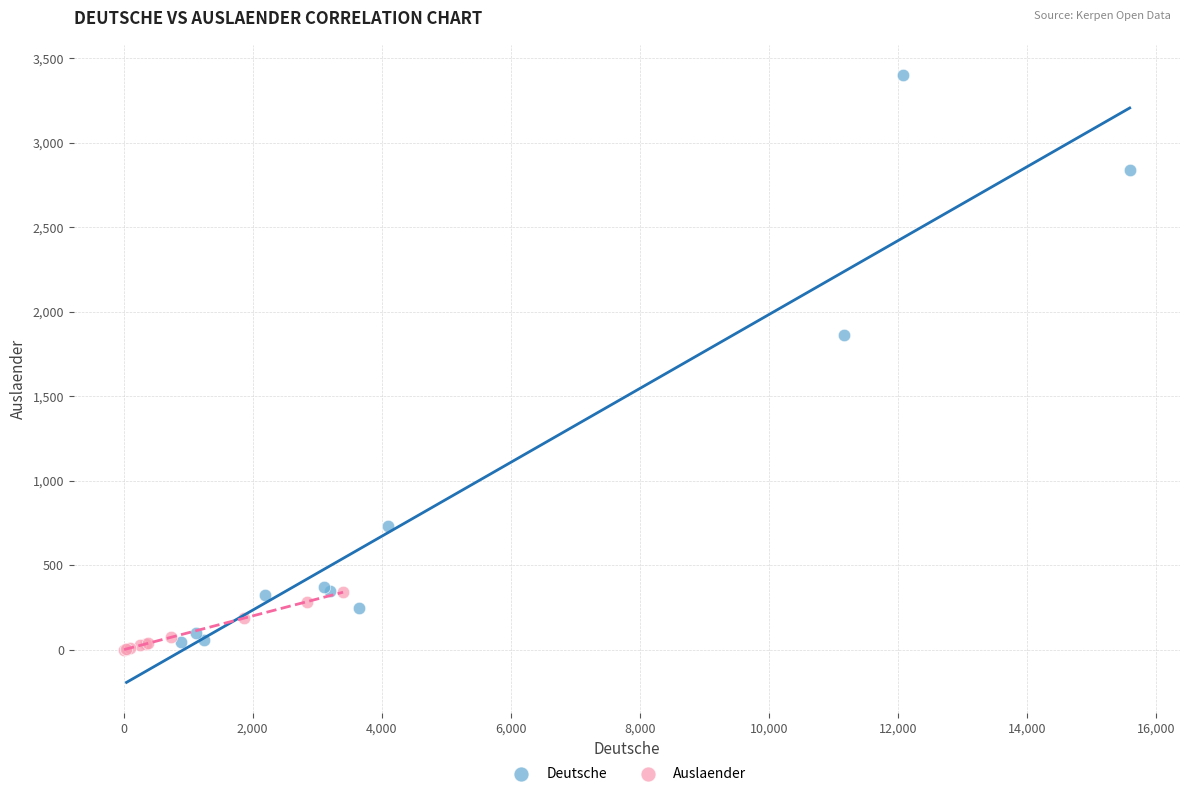

Which series has the widest spread of Y values?

Deutsche